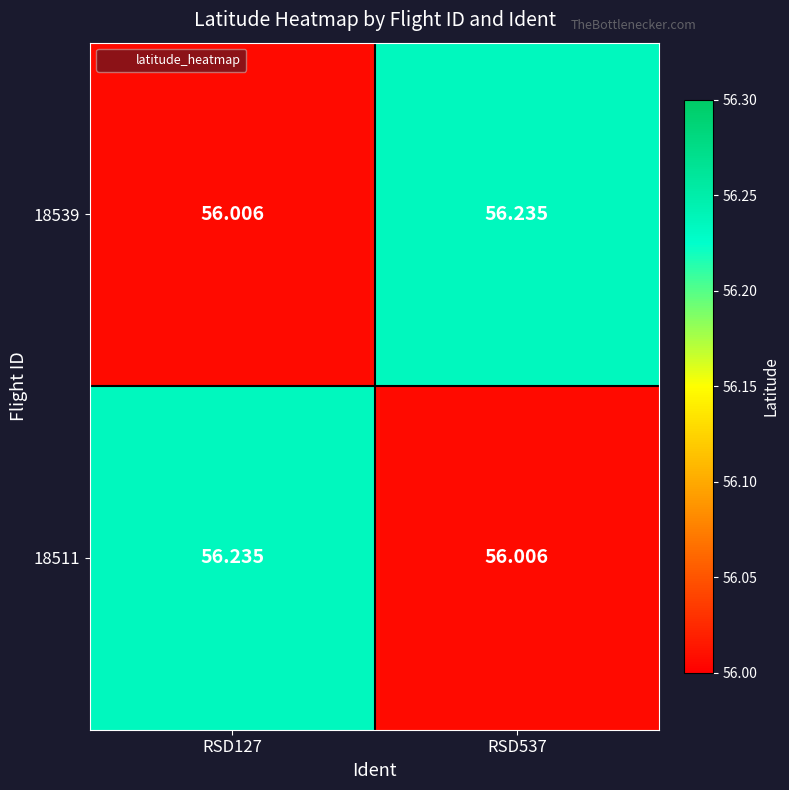

Reading left to right, extract all data points from this chart.

18539: RSD127=56.0	RSD537=56.2
18511: RSD127=56.2	RSD537=56.0